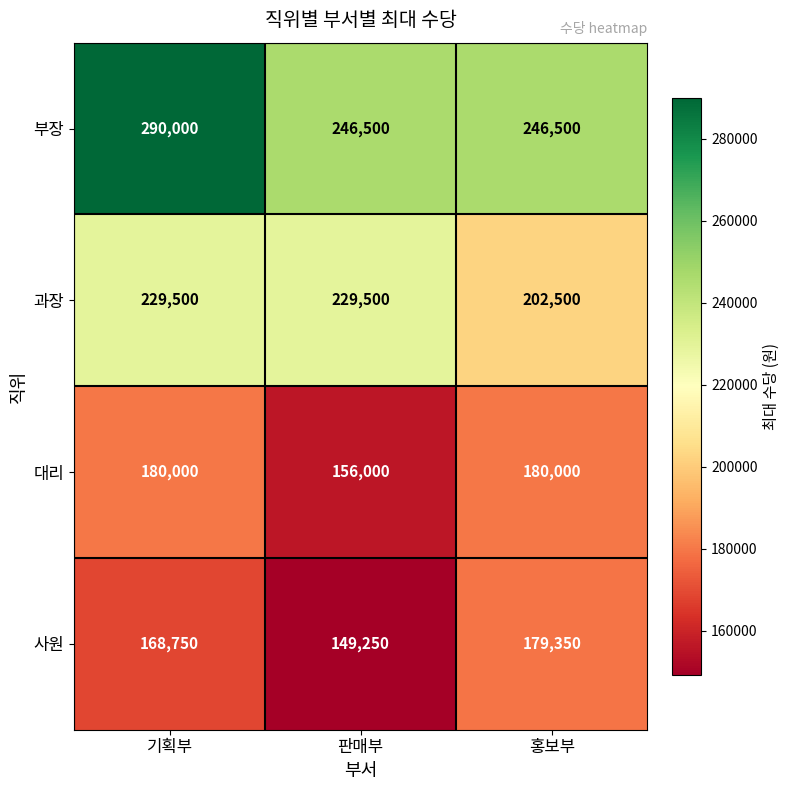

Count the 사원 values in the range 149250 to 179350.

3